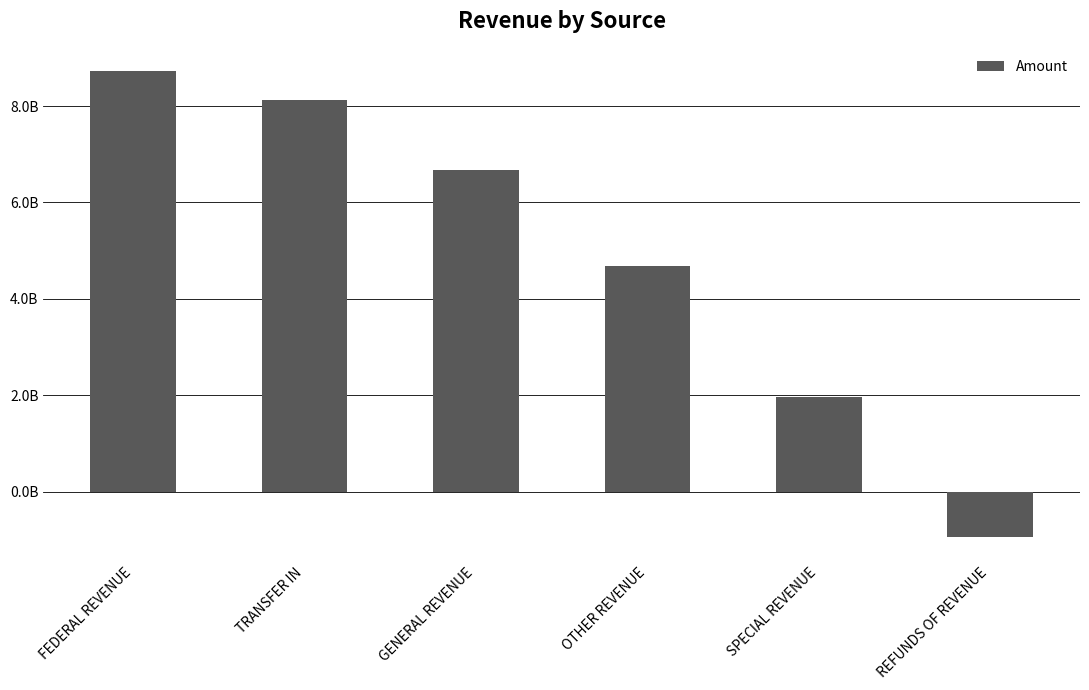

Approximately how many times larger is the value at GENERAL REVENUE compared to SPECIAL REVENUE?

3.4